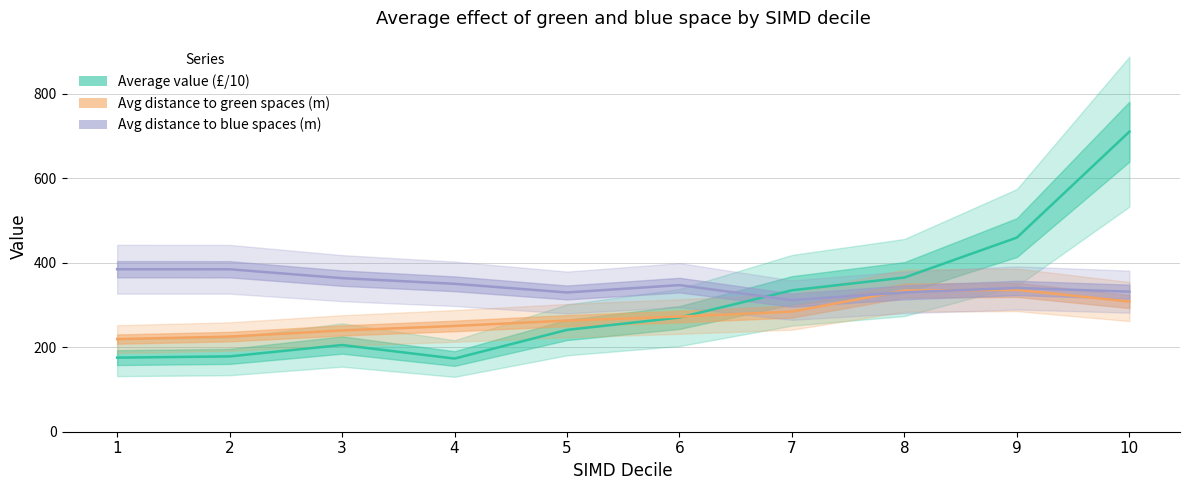

What is the spread (max minus min) of values at 6?

76.7